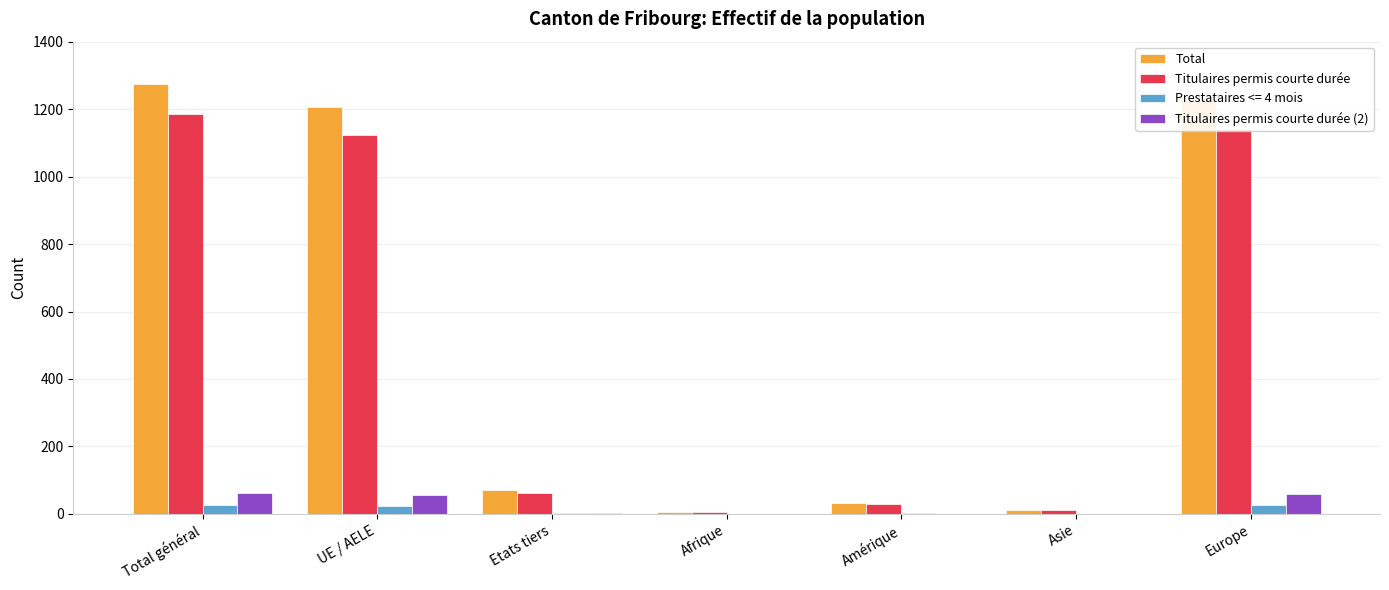

Does the chart contain stacked bars?

No